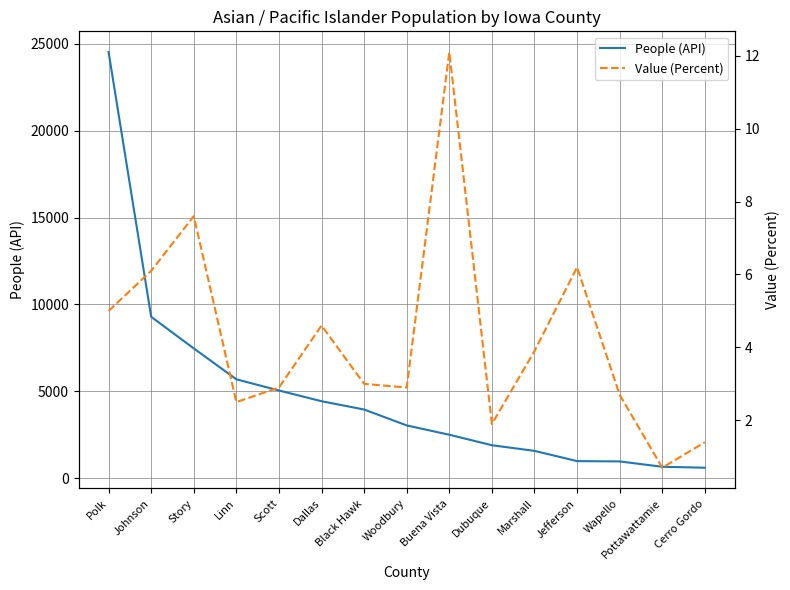

How many interior local peaks does the Value (Percent) series have?

4